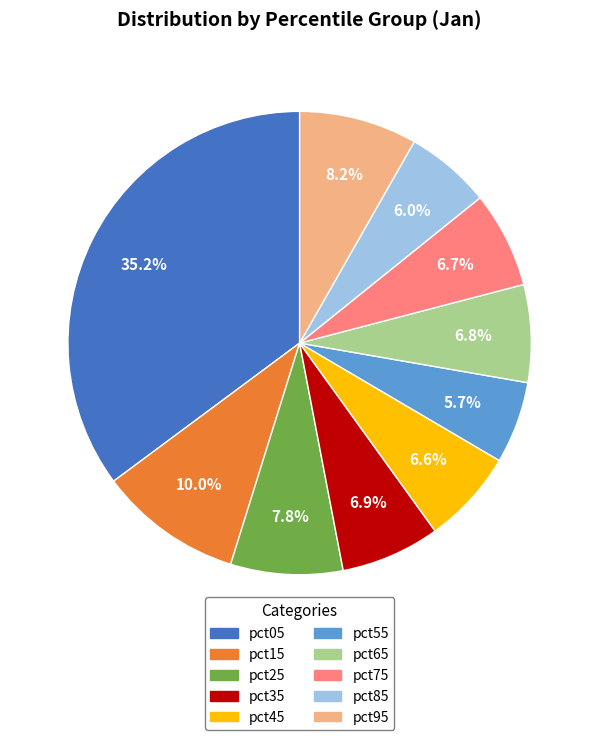

Between pct85 and pct05, which is larger?

pct05